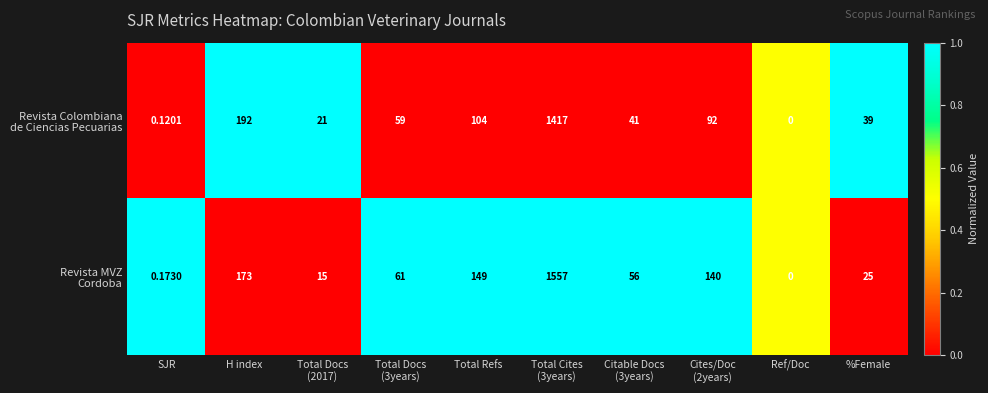

Which label corresponds to the smallest value in the chart?

Ref/Doc